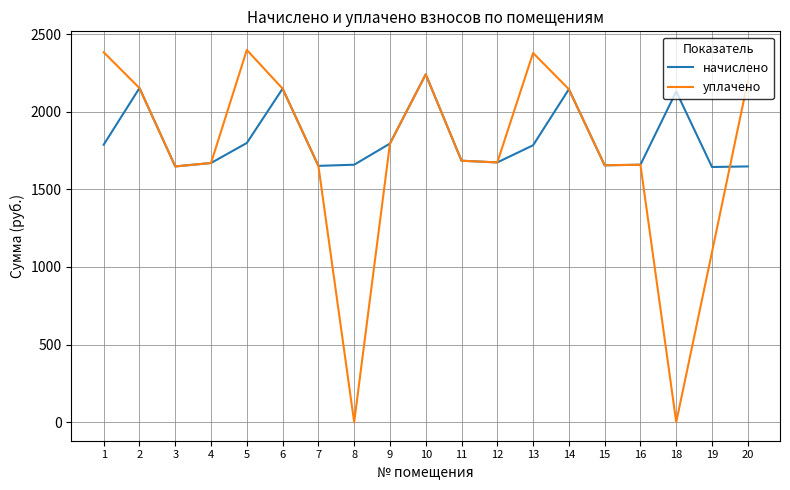

Which series has the largest total across all categories?

начислено